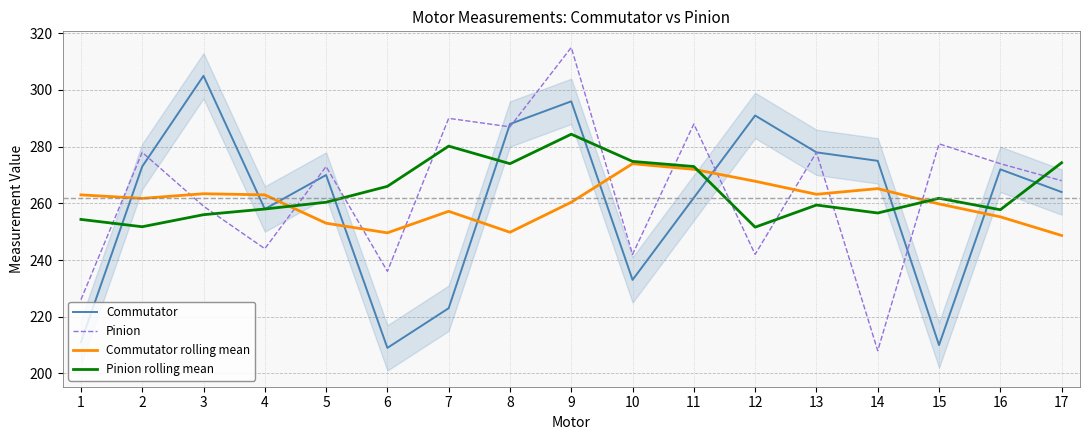

How many lines are shown in the chart?

4